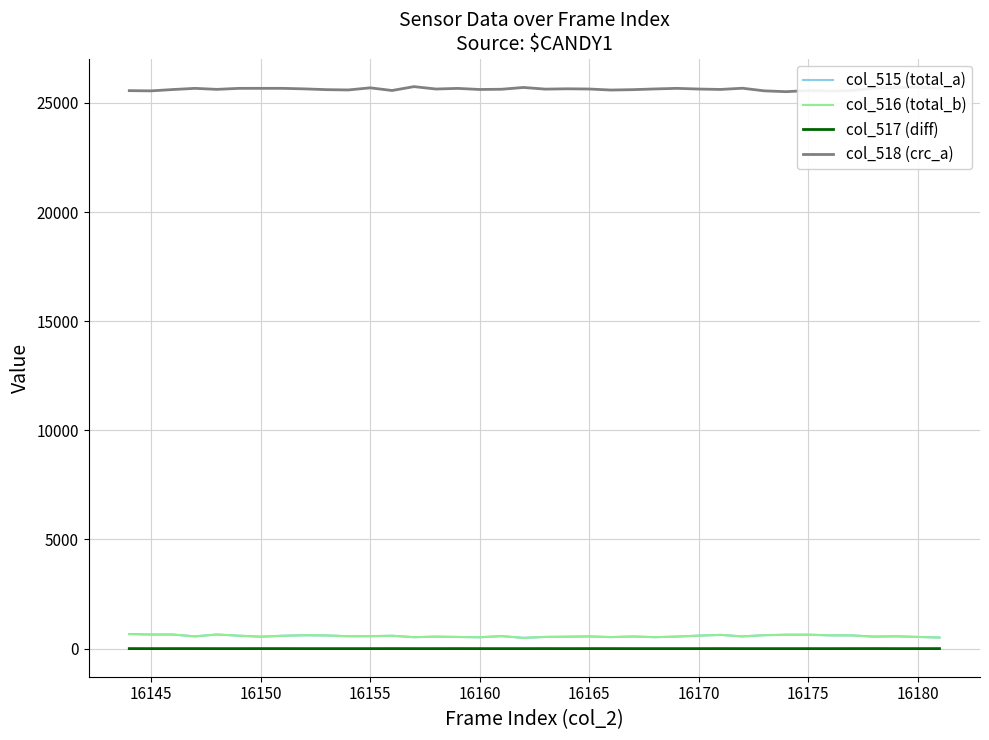

What is the greatest value displayed?

25743